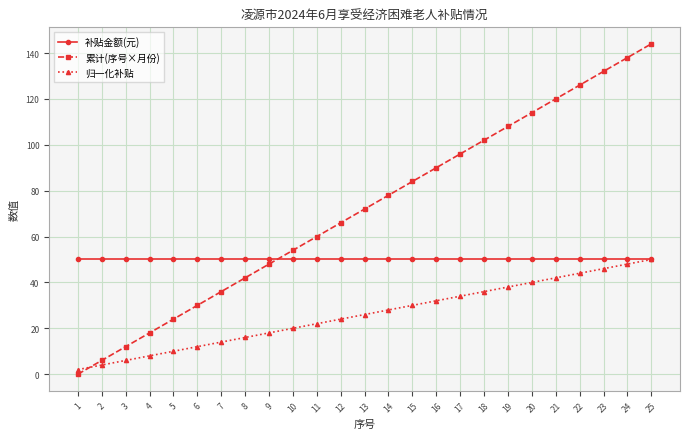

At which category is the sum across all series the highest?

25